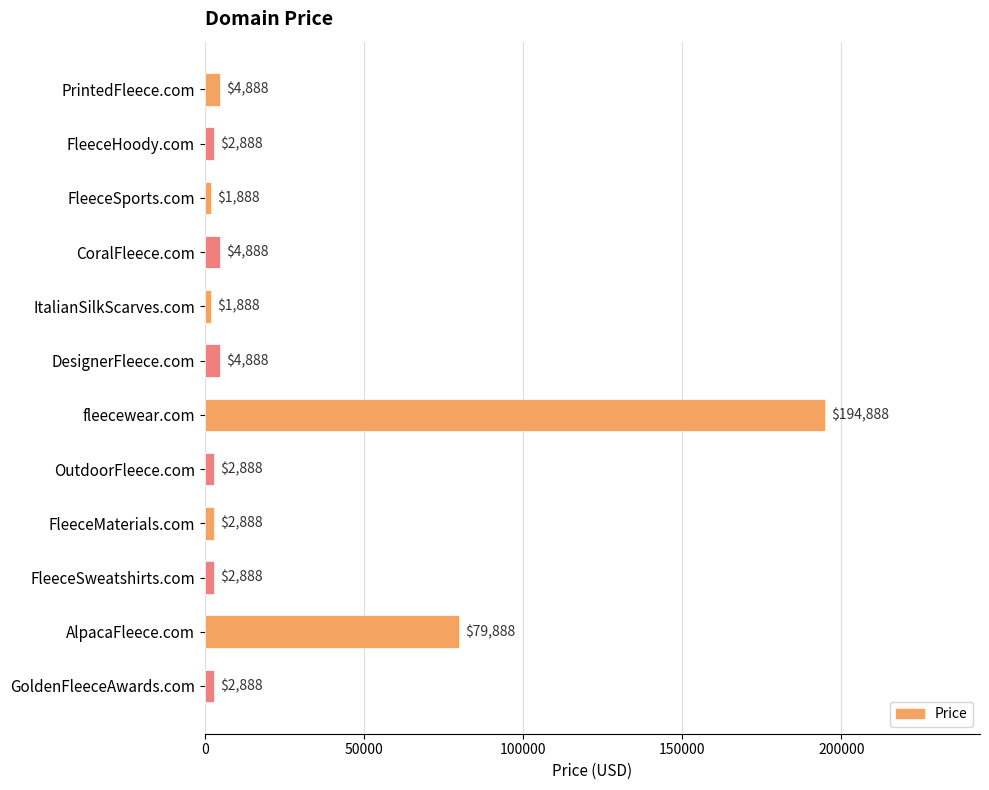

Where is the data nearest to the value 98388?

AlpacaFleece.com